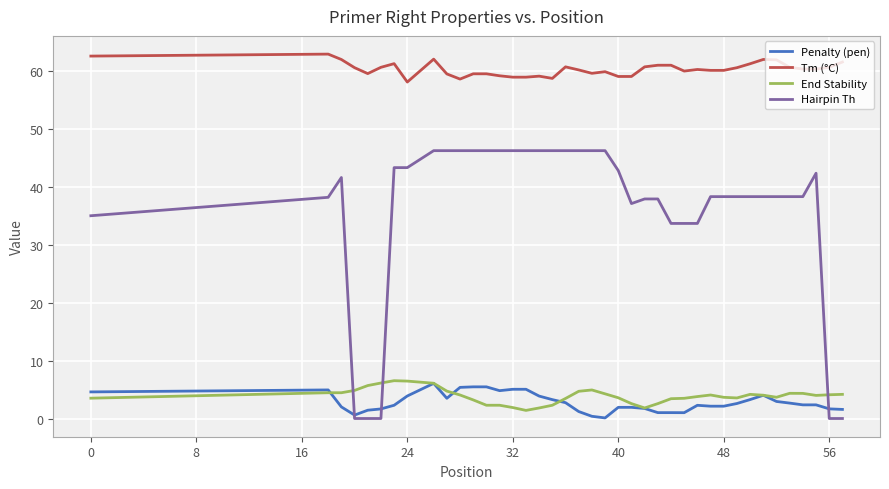

What is the maximum value shown in the chart?

62.9